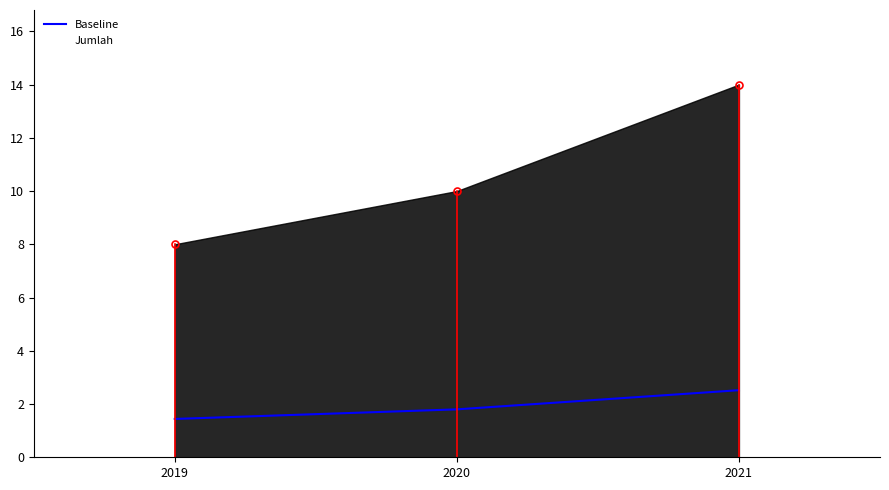

Rank the categories by value from lowest to highest.

2019, 2020, 2021